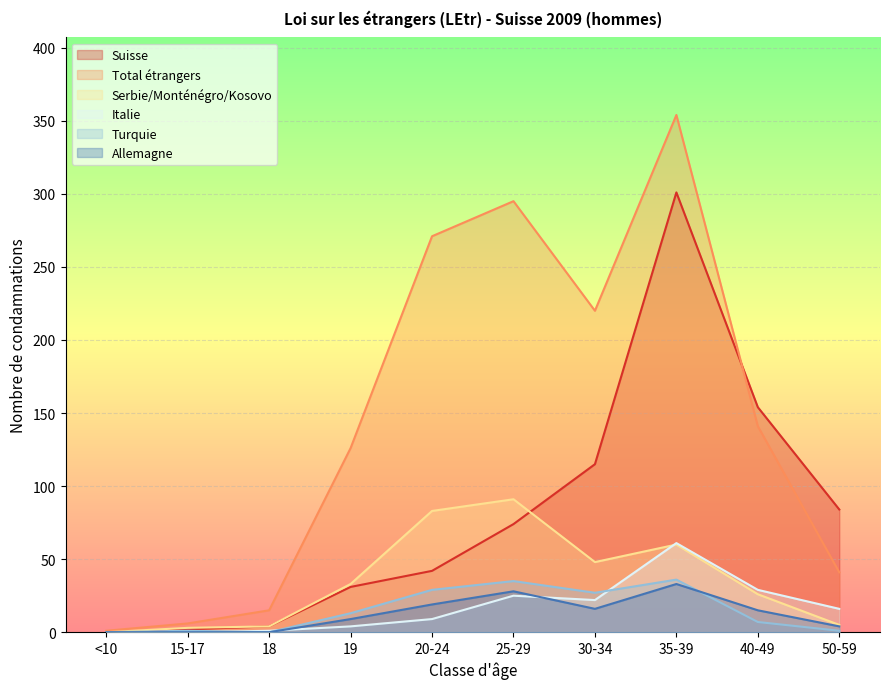

True or false: Total étrangers has more than 1 interior local peaks.

True